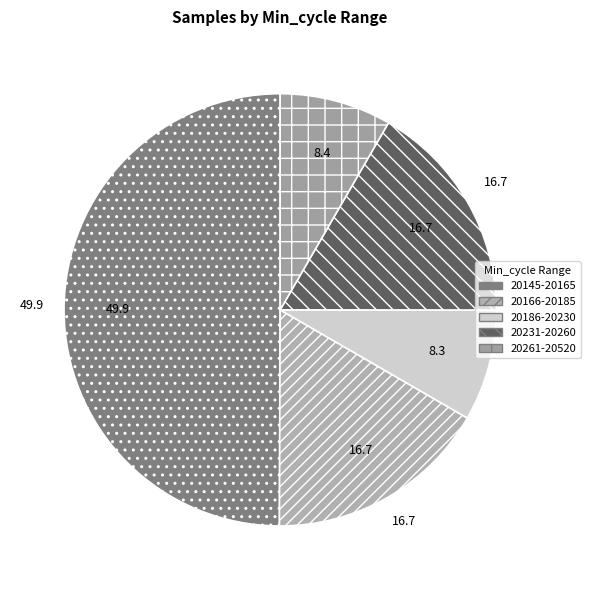

Count the number of slices in the pie.

5